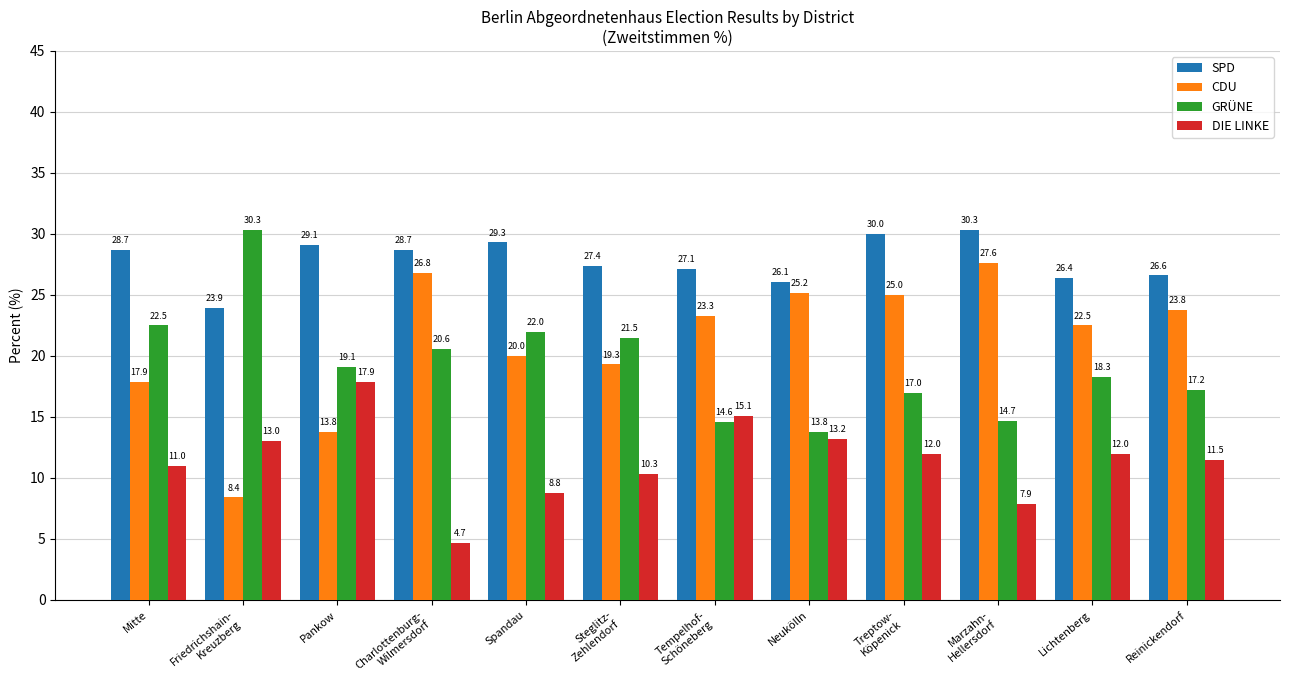

At how many categories does at least one series exceed 7?

12